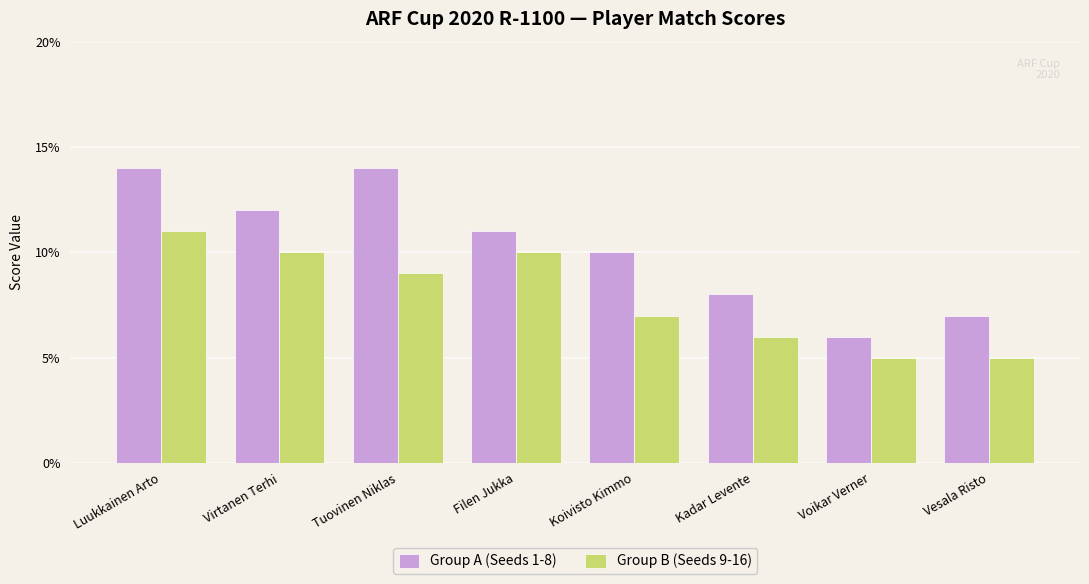

At which label does Group B (Seeds 9-16) reach its peak?

Luukkainen Arto